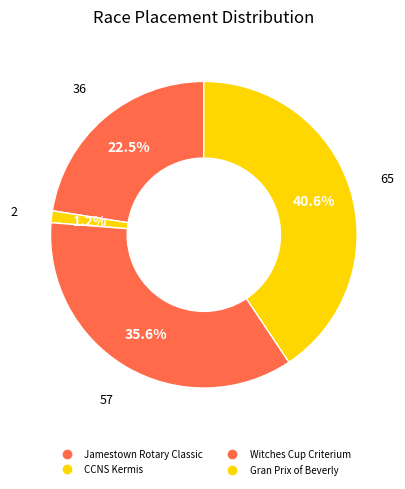

What is the change in value from Jamestown Rotary Classic to Gran Prix of Beverly?

+29